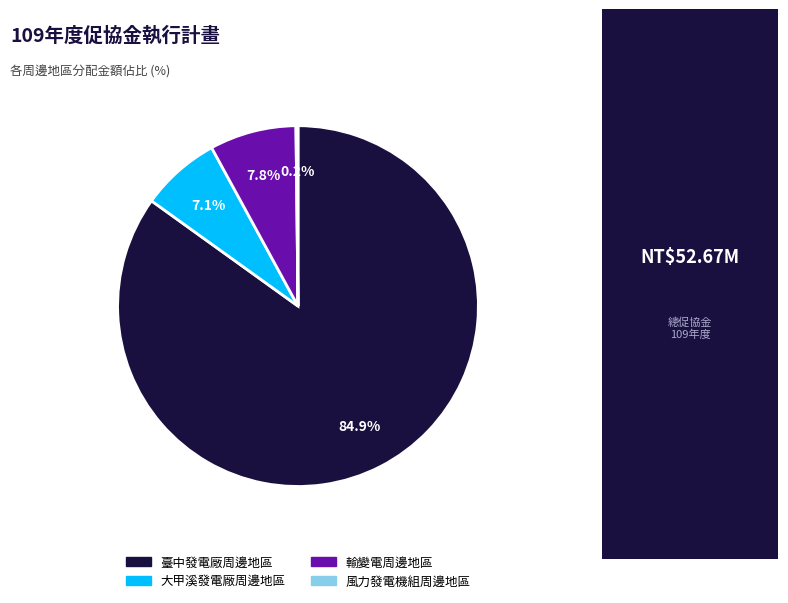

What is the largest slice in the pie chart?

臺中發電廠周邊地區